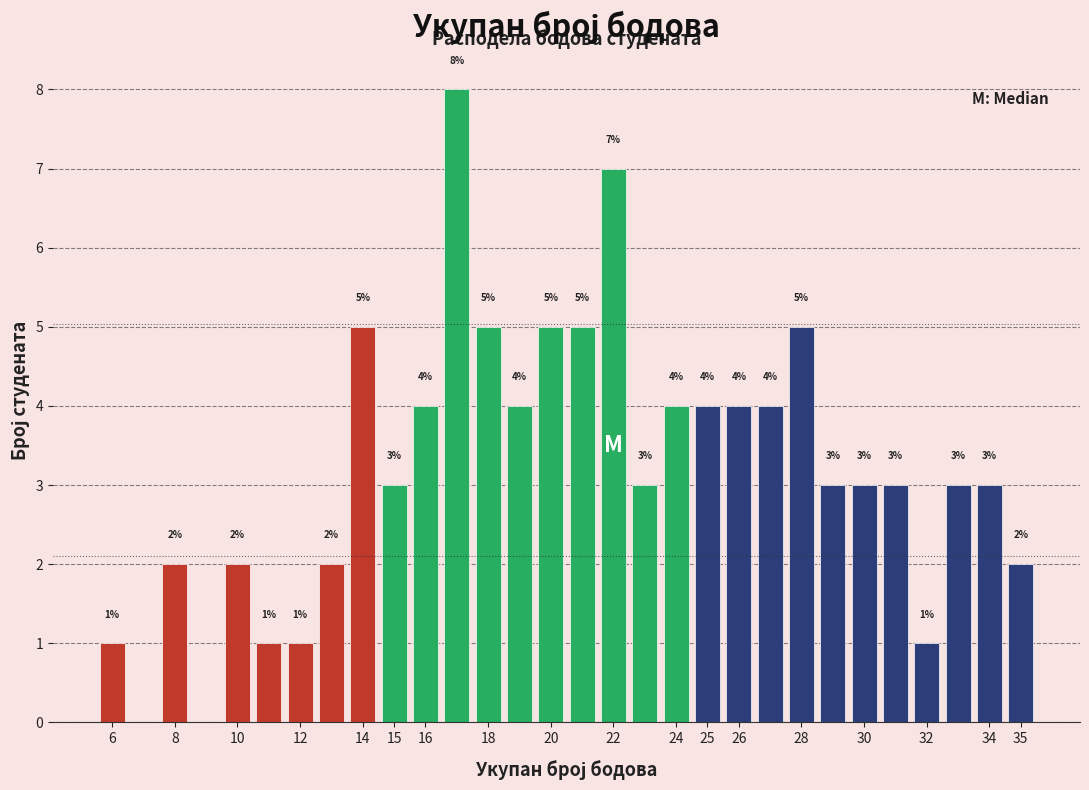

Which range on the x-axis has the tallest bar?

16.5 to 17.5